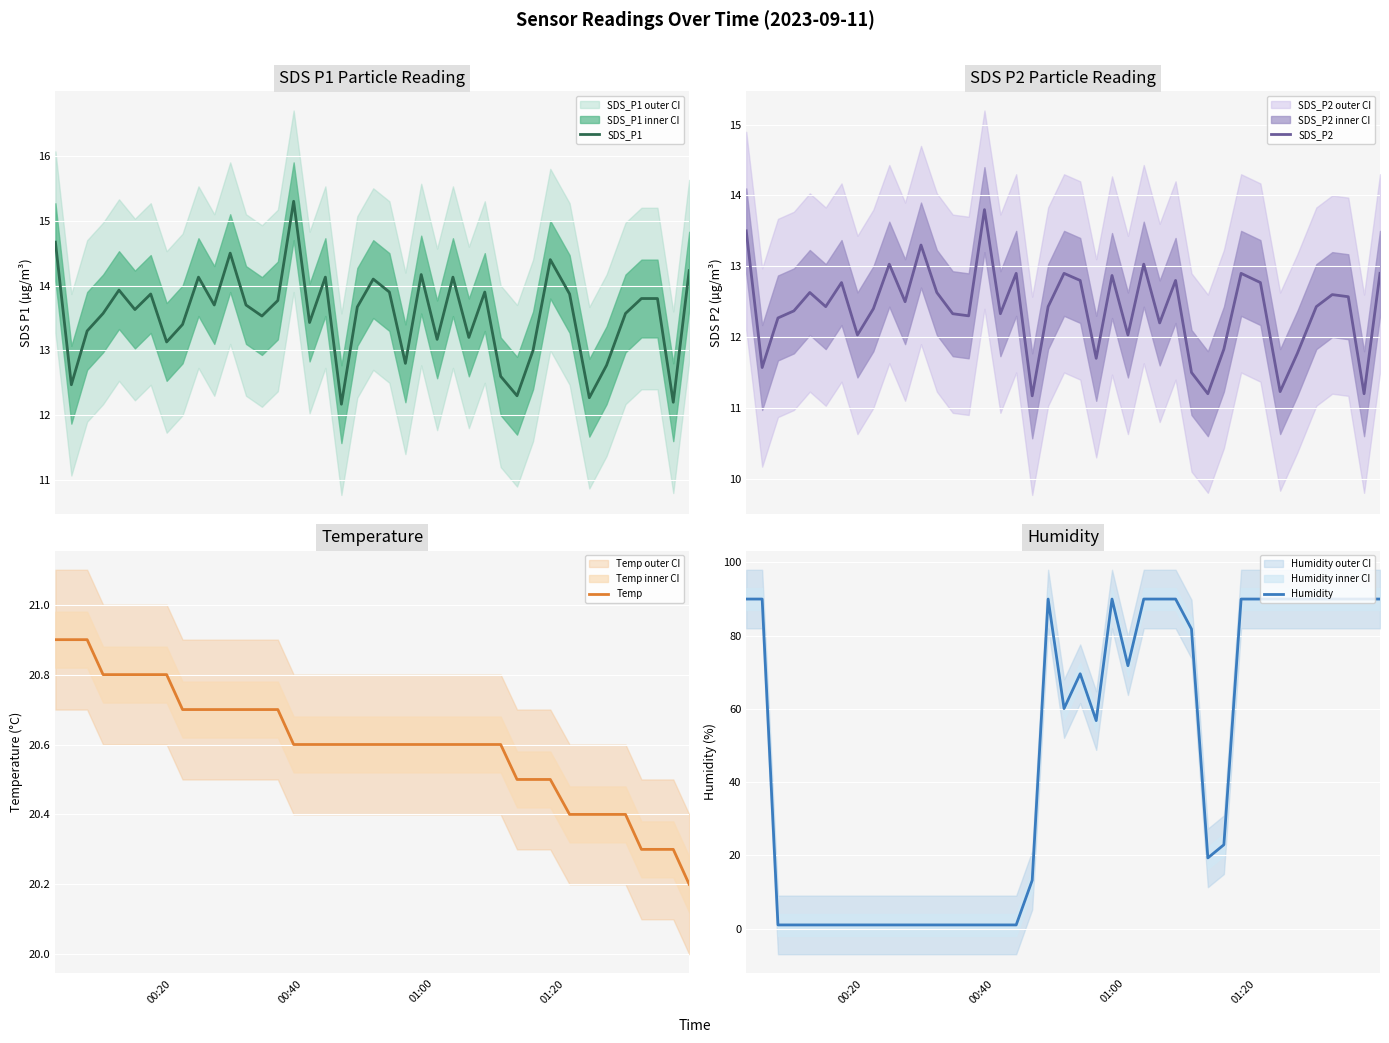

True or false: SDS_P2 has more than 0 points higher than both neighbors.

True